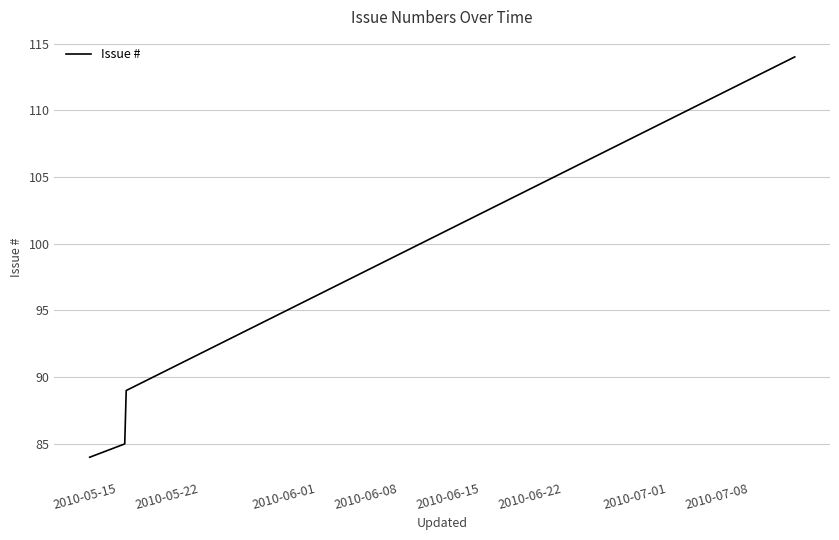

What is the smallest value displayed?

84